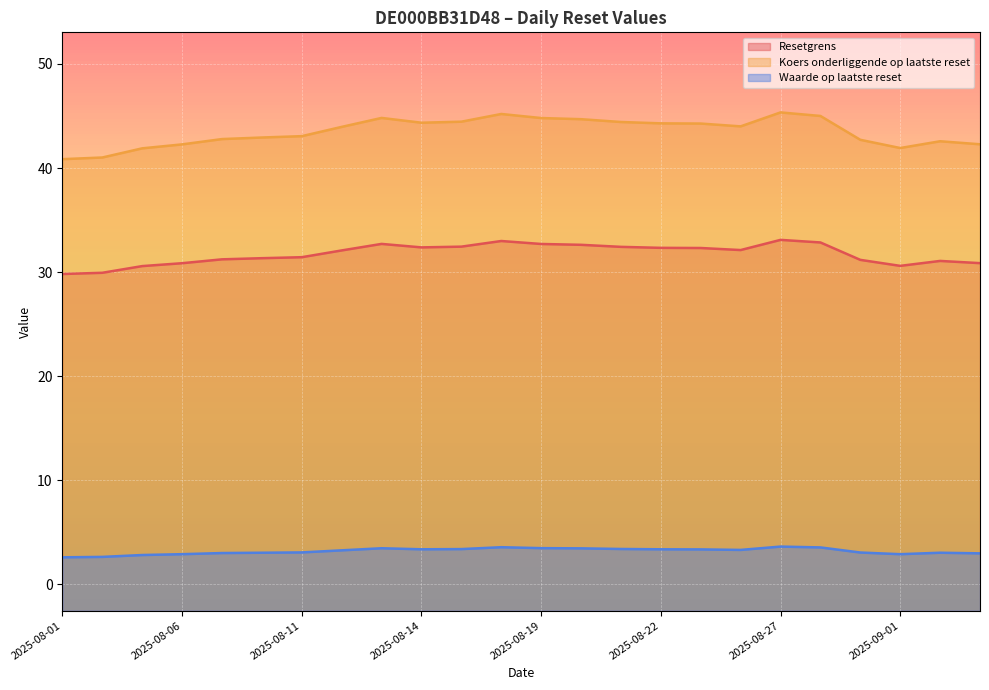

What is the highest value of the Waarde op laatste reset series?

3.6